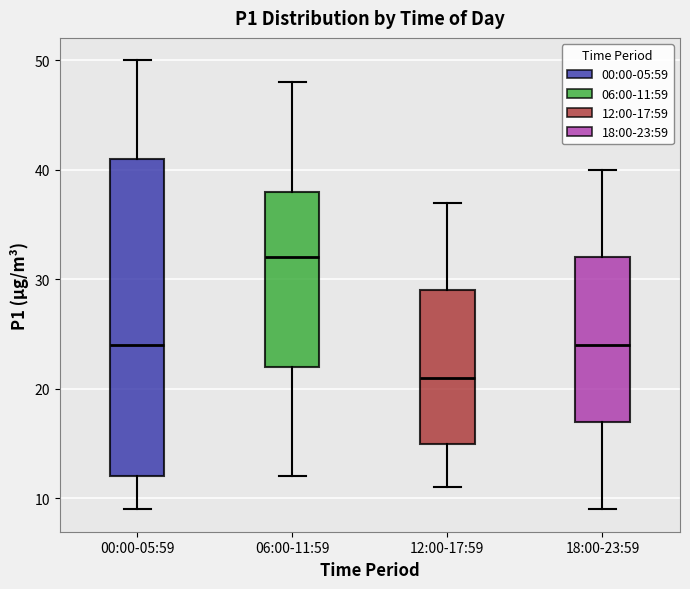

Which box's median line is the lowest?

12:00-17:59